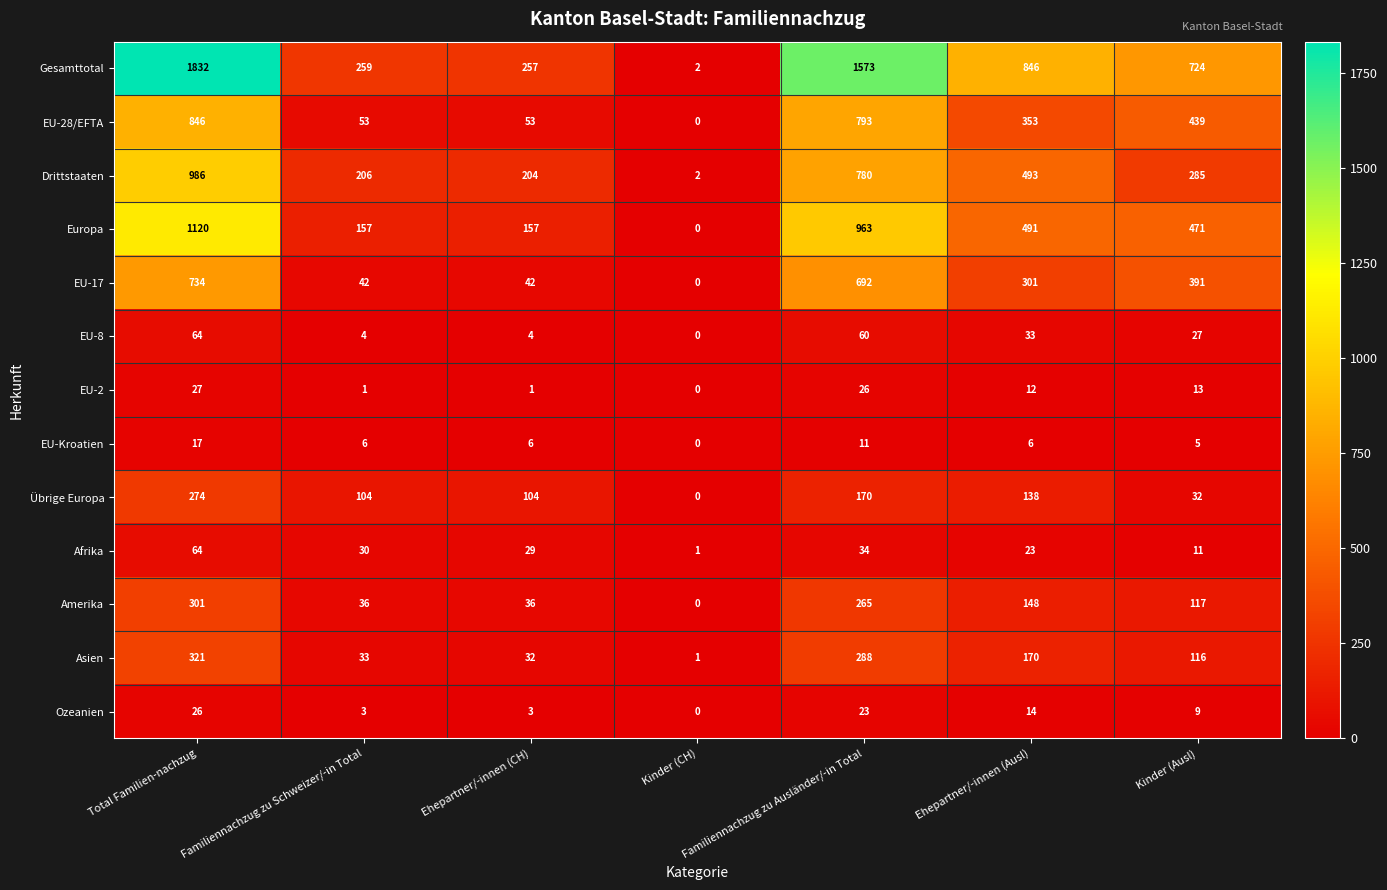

How many series are shown in this chart?

13